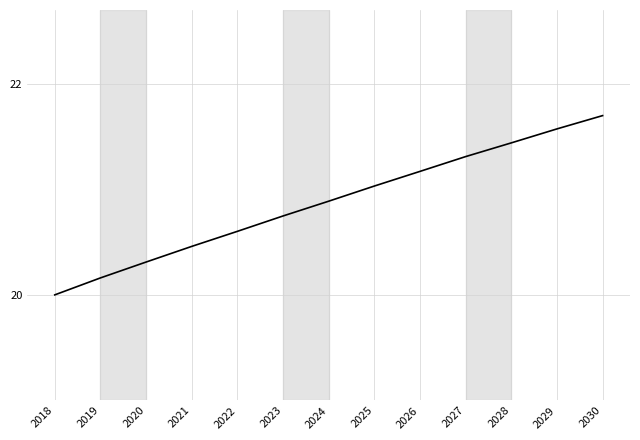

Between 2028 and 2019, which is larger?

2028